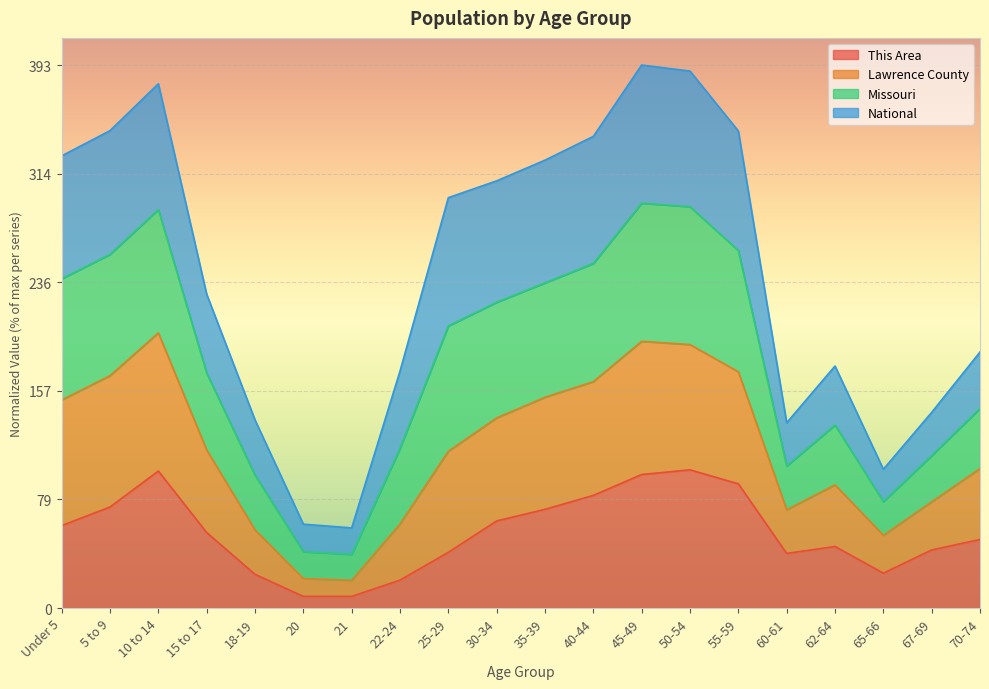

At which label is This Area closest to 54?

15 to 17